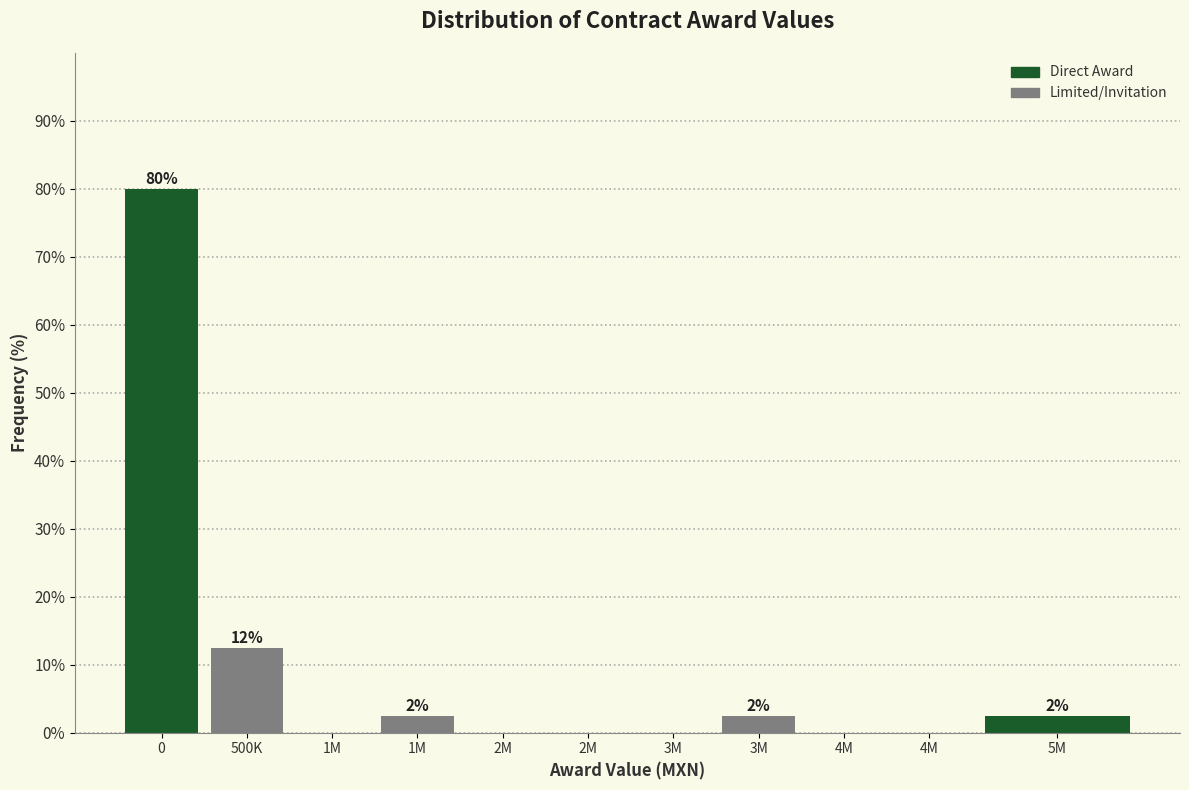

How many data points does each series have?

11